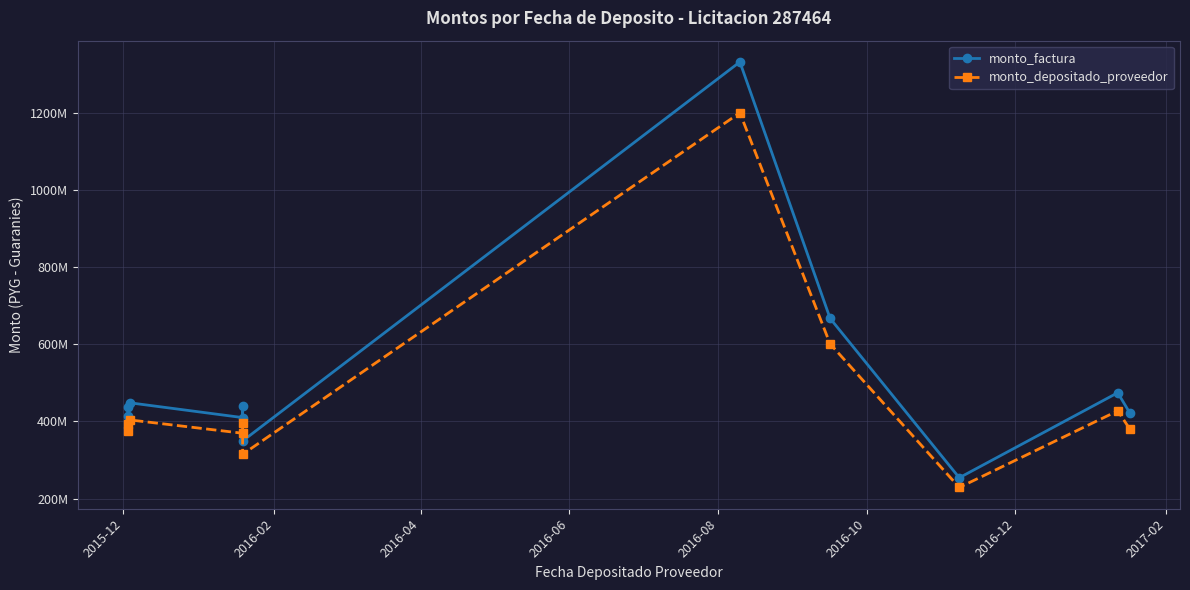

What is the value of the monto_depositado_proveedor point at the 3rd from the left?

403799649